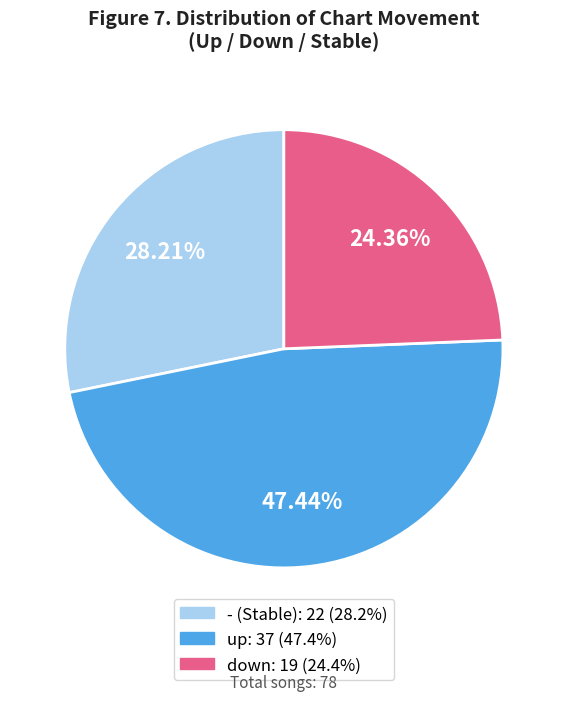

Is there any slice that represents more than half of the pie?

No